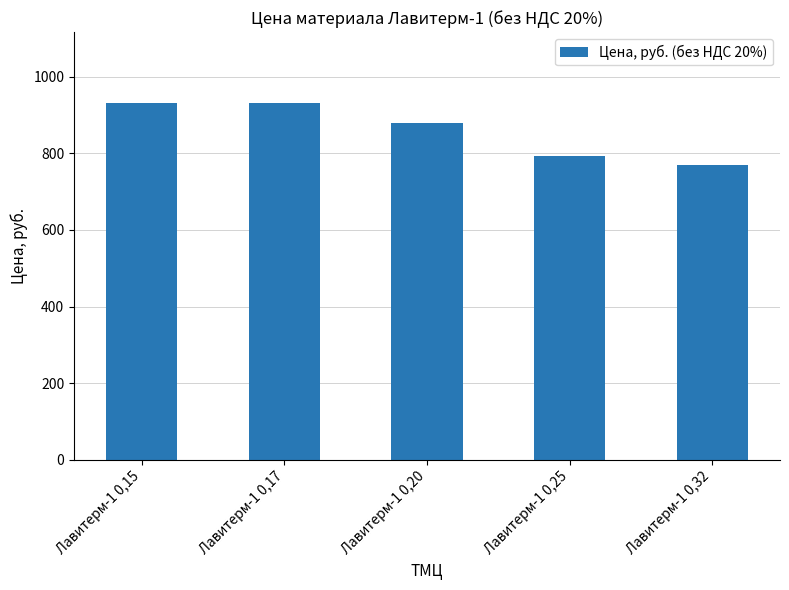

Reading left to right, transcribe all the data shown in this chart.

930	930	880	792	770